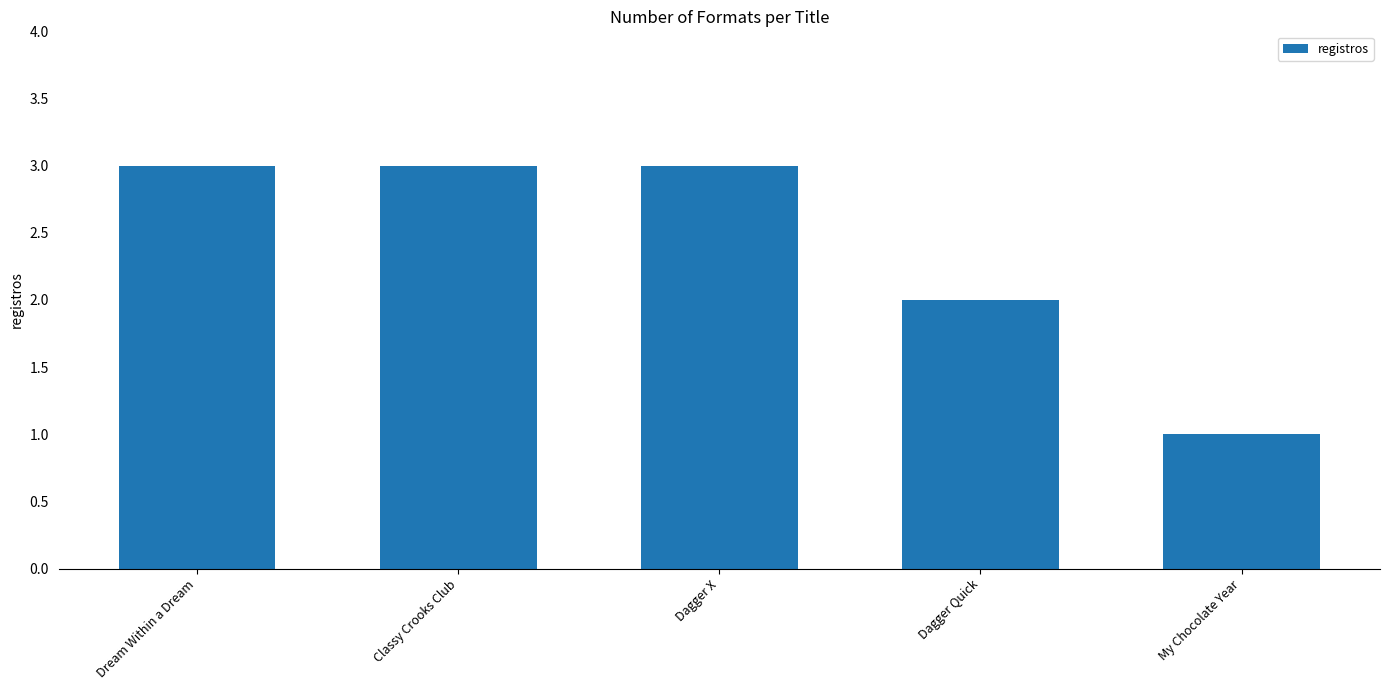

What is the value of the 3rd bar from the left?

3